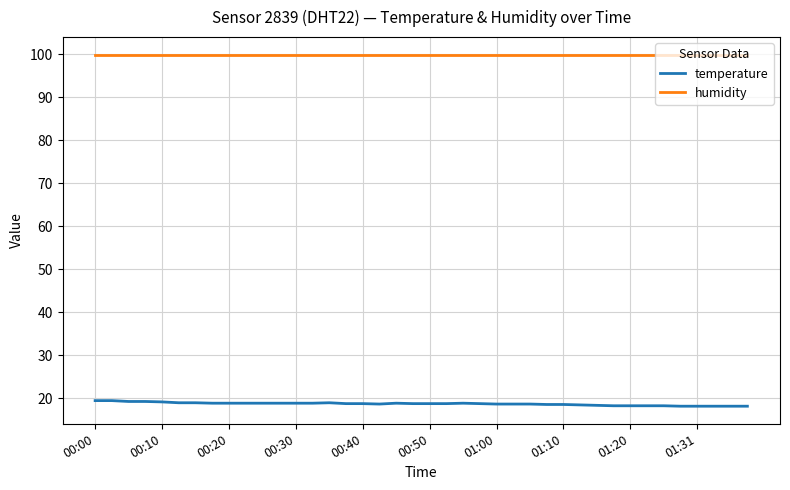

What is the greatest value displayed?

99.9